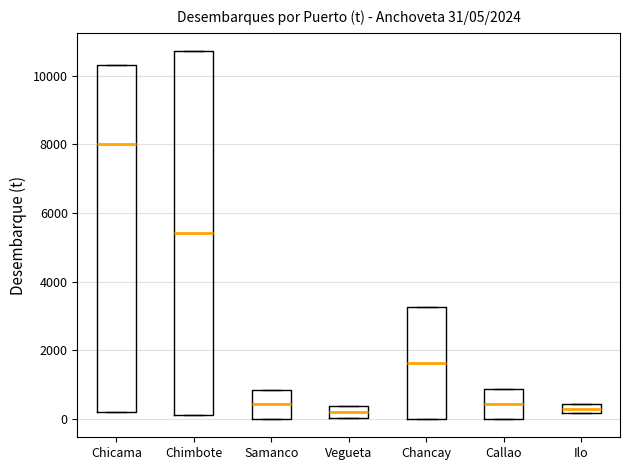

Which box is the tallest, from its lower edge to its upper edge?

Chimbote